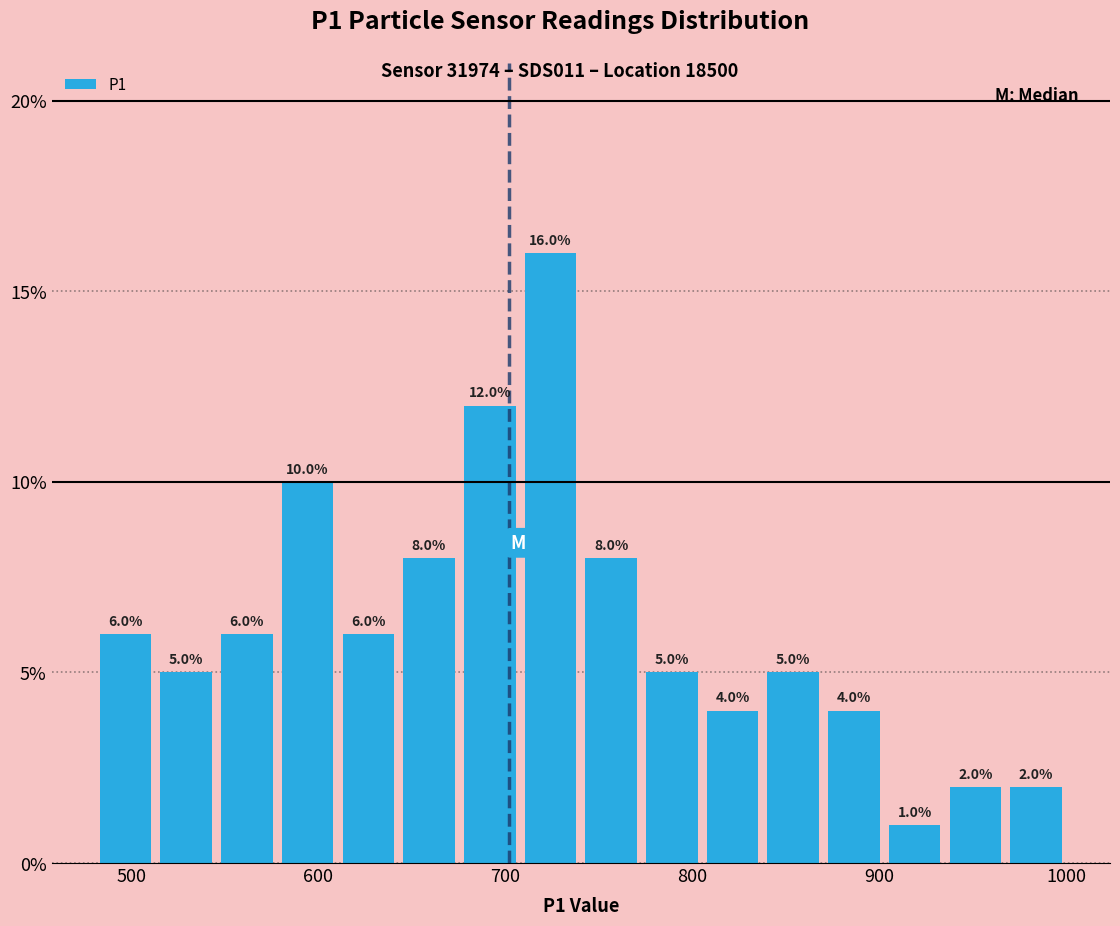

Around what value on the x-axis is the tallest bar? Give the approximate position of its centre, as read against the axis.

720